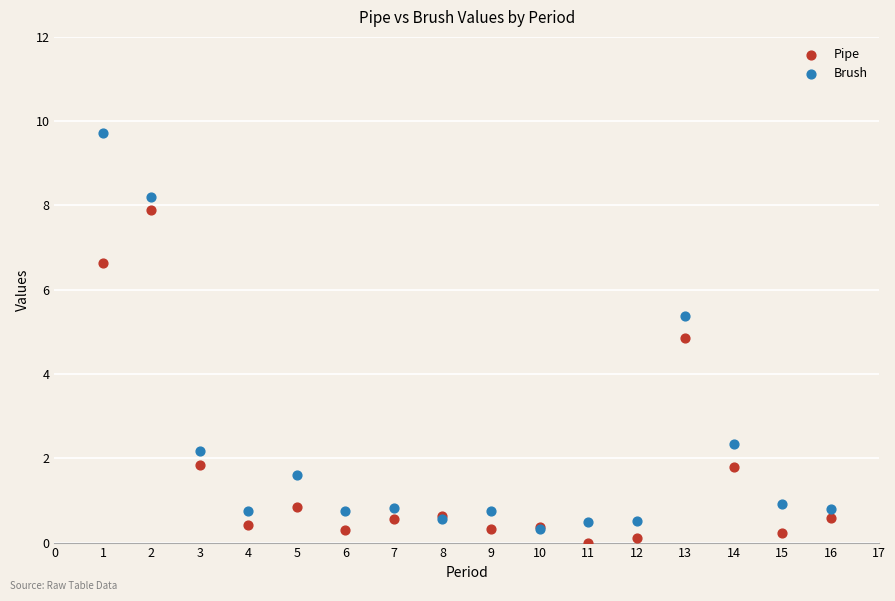

Which series has the widest spread of Y values?

Brush